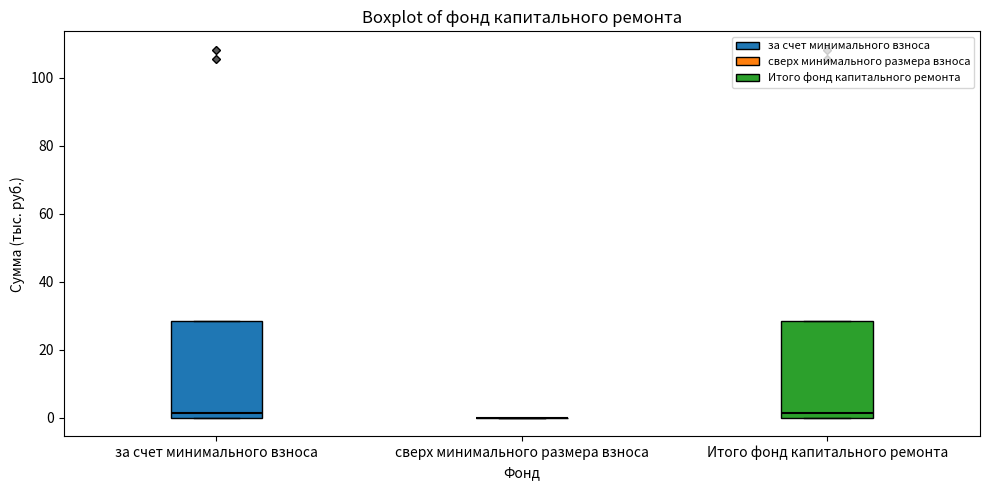

Reading left to right, read every box against the y-axis: the position of its median line, the range the box covers, and the ends of its whiskers. The values are not printed on the chart, so give them approximately, as read against the axis.

за счет минимального взноса: median 2, box 0 to 28, whiskers 0 to 28
сверх минимального размера взноса: box collapsed to a line at 0, whiskers 0 to 0
Итого фонд капитального ремонта: median 2, box 0 to 28, whiskers 0 to 28